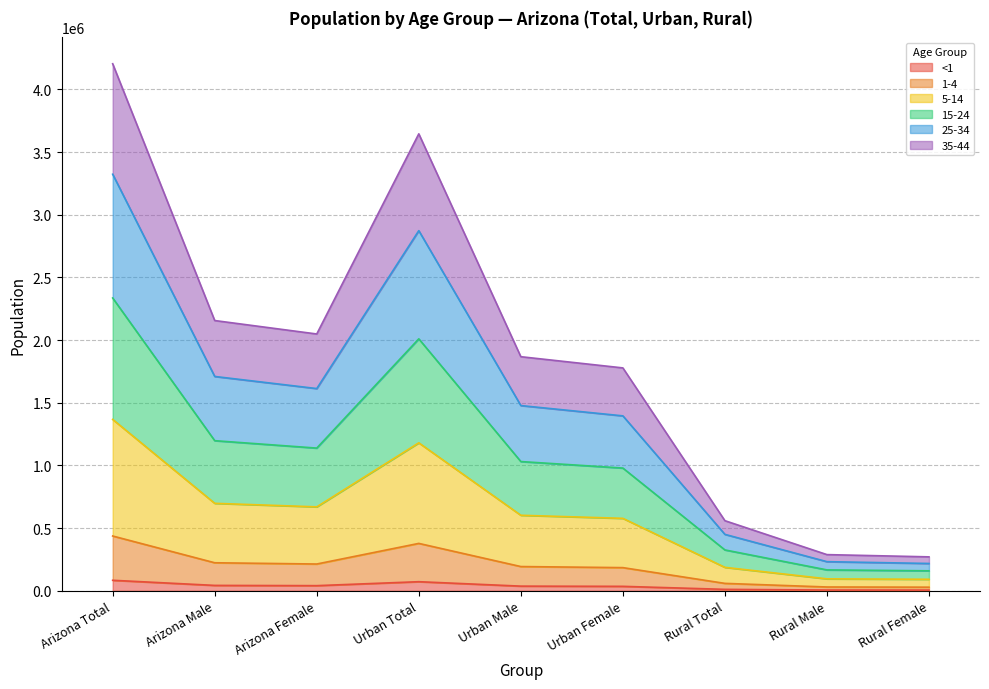

Which series has the largest range (max minus min)?

25-34